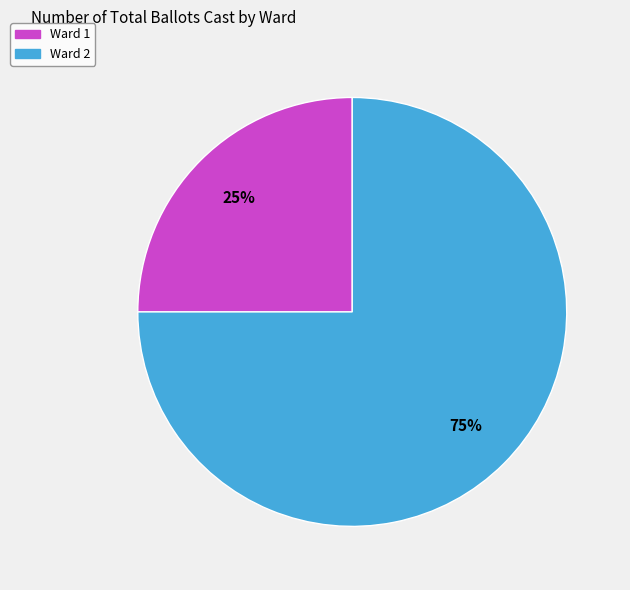

Approximately how many times larger is the value at Ward 2 compared to Ward 1?

3.0